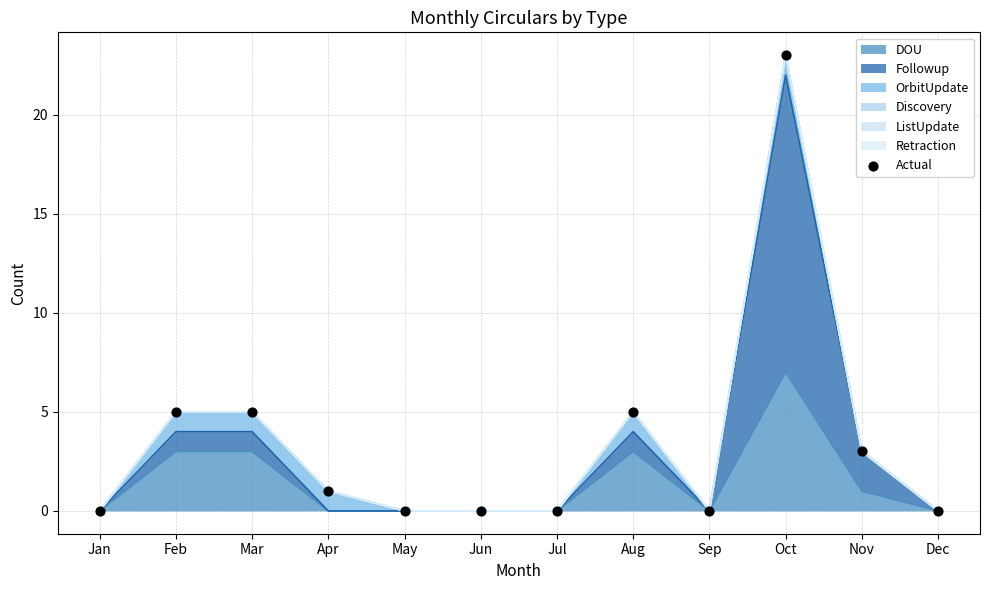

Approximately how many times larger is the value at Aug compared to Oct?

0.2